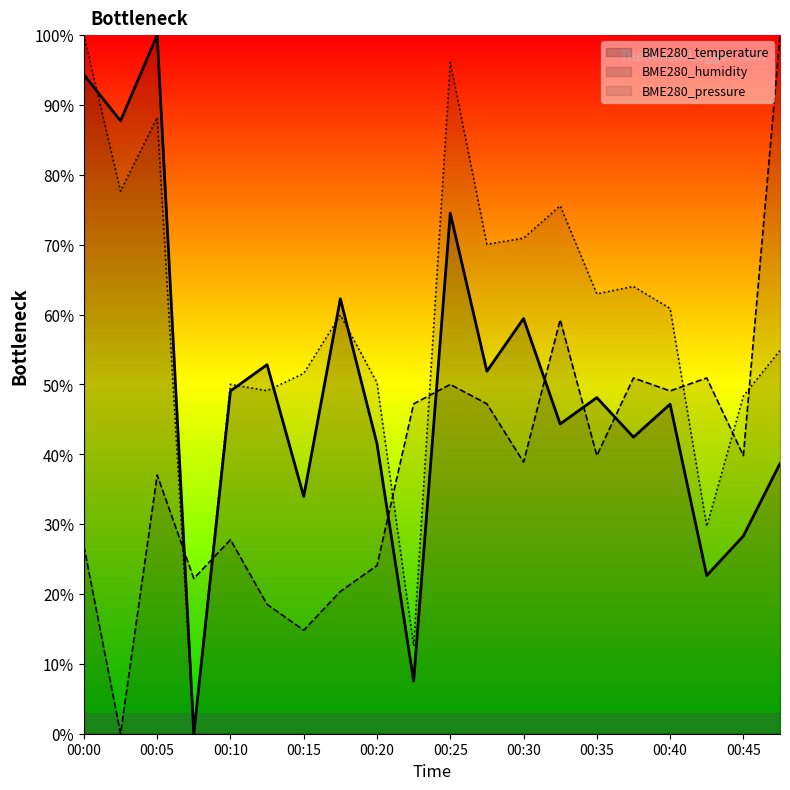

What is the difference between the maximum and minimum values in the BME280_pressure series?

1.0